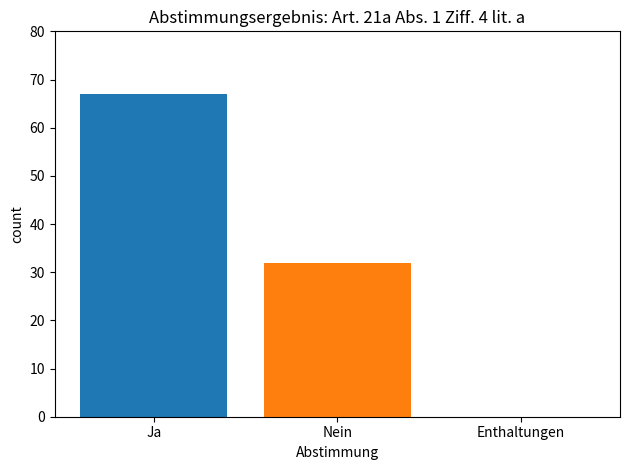

Does the chart contain any negative values?

No